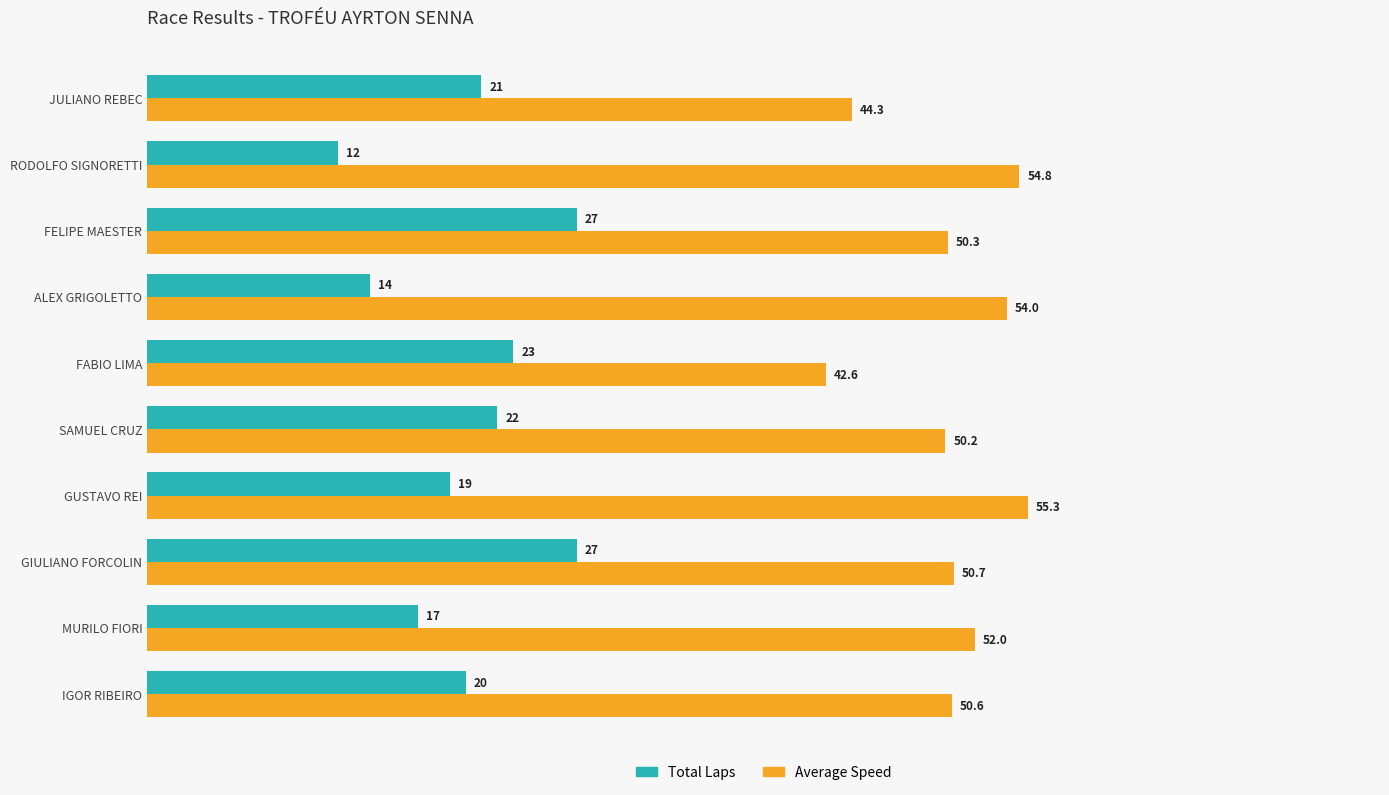

What is the greatest value displayed?

55.3